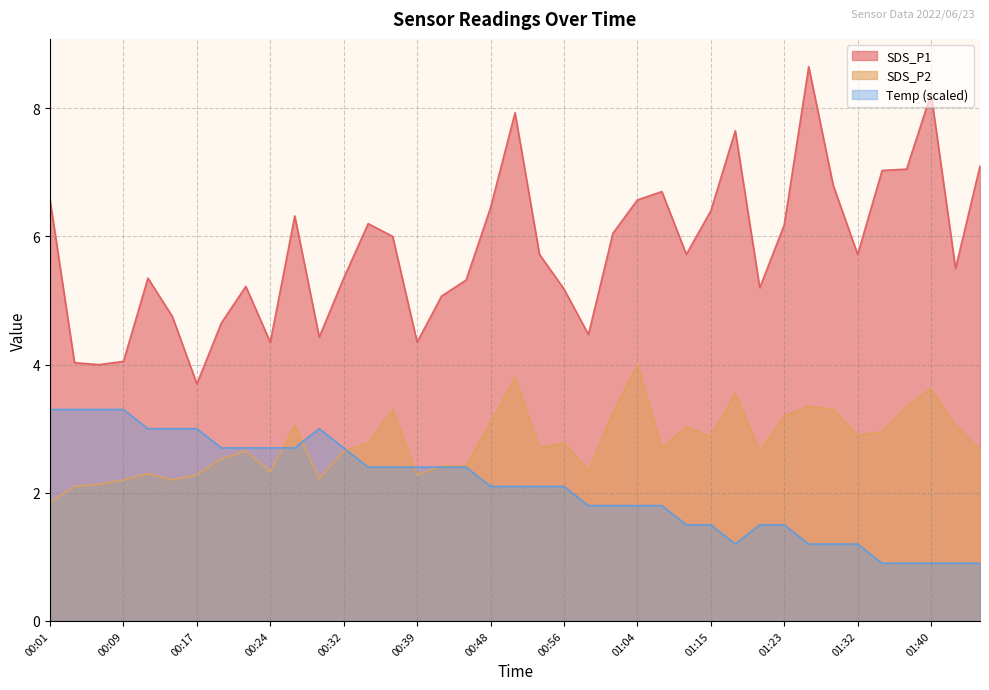

Reading left to right, transcribe all the data shown in this chart.

SDS_P1: 6.6	4.0	4.0	4.0	5.3	4.8	3.7	4.7	5.2	4.3	6.3	4.4	5.3	6.2	6.0	4.3	5.1	5.3	6.5	7.9	5.7	5.2	4.5	6.0	6.6	6.7	5.7	6.4	7.7	5.2	6.2	8.7	6.8	5.7	7.0	7.0	8.2	5.5	7.1
SDS_P2: 1.9	2.1	2.1	2.2	2.3	2.2	2.3	2.5	2.6	2.3	3.0	2.2	2.6	2.8	3.3	2.3	2.4	2.4	3.1	3.8	2.7	2.8	2.4	3.2	4.0	2.7	3.0	2.9	3.5	2.6	3.2	3.4	3.3	2.9	3.0	3.4	3.6	3.0	2.7
Temp: 3.3	3.3	3.3	3.3	3.0	3.0	3.0	2.7	2.7	2.7	2.7	3.0	2.7	2.4	2.4	2.4	2.4	2.4	2.1	2.1	2.1	2.1	1.8	1.8	1.8	1.8	1.5	1.5	1.2	1.5	1.5	1.2	1.2	1.2	0.9	0.9	0.9	0.9	0.9